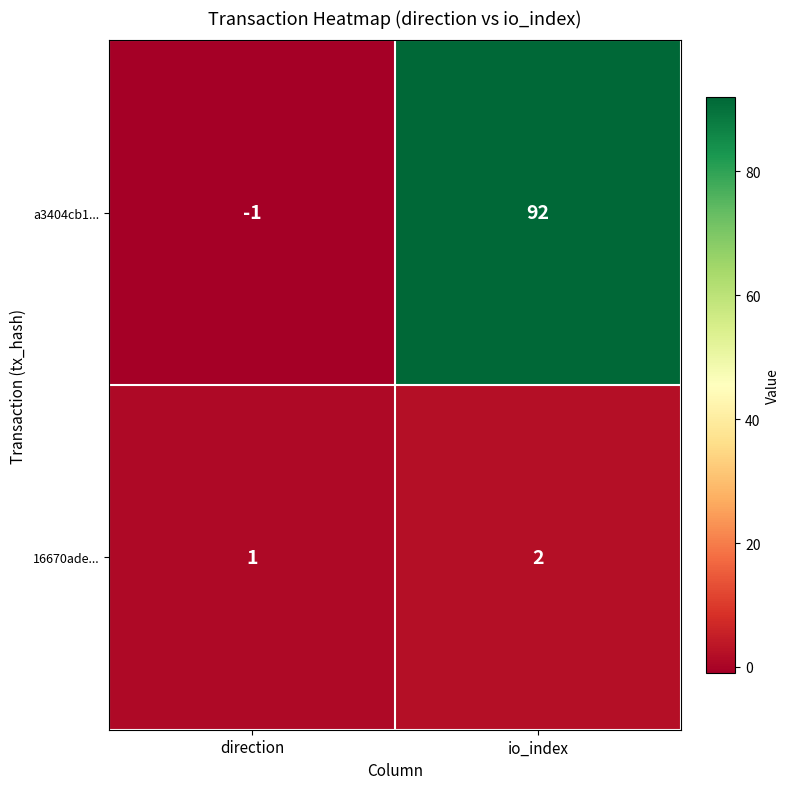

At which category is the sum across all series the highest?

io_index